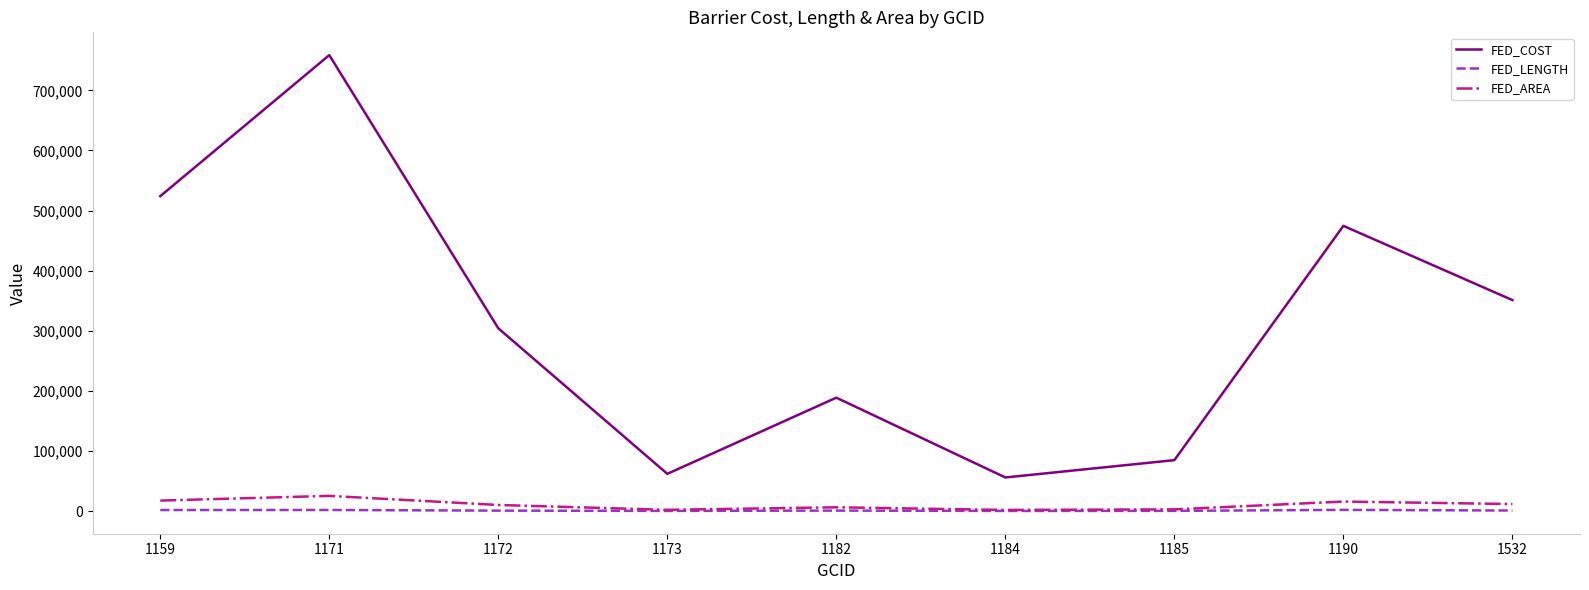

True or false: FED_AREA and FED_COST cross at least once.

False